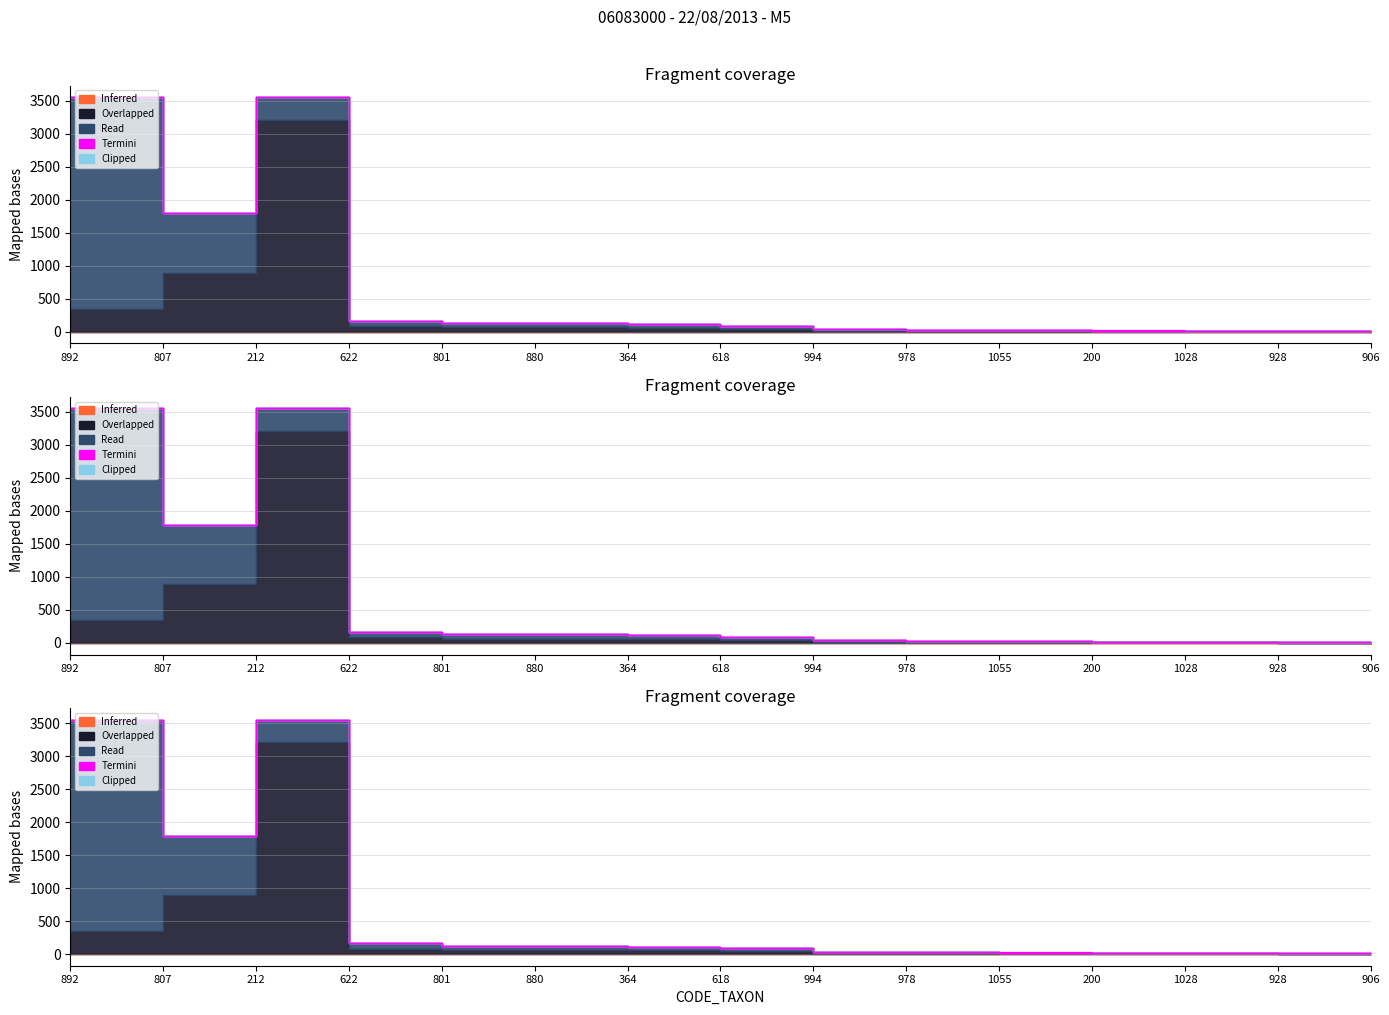

At which category does the chart reach its peak across all series?

212